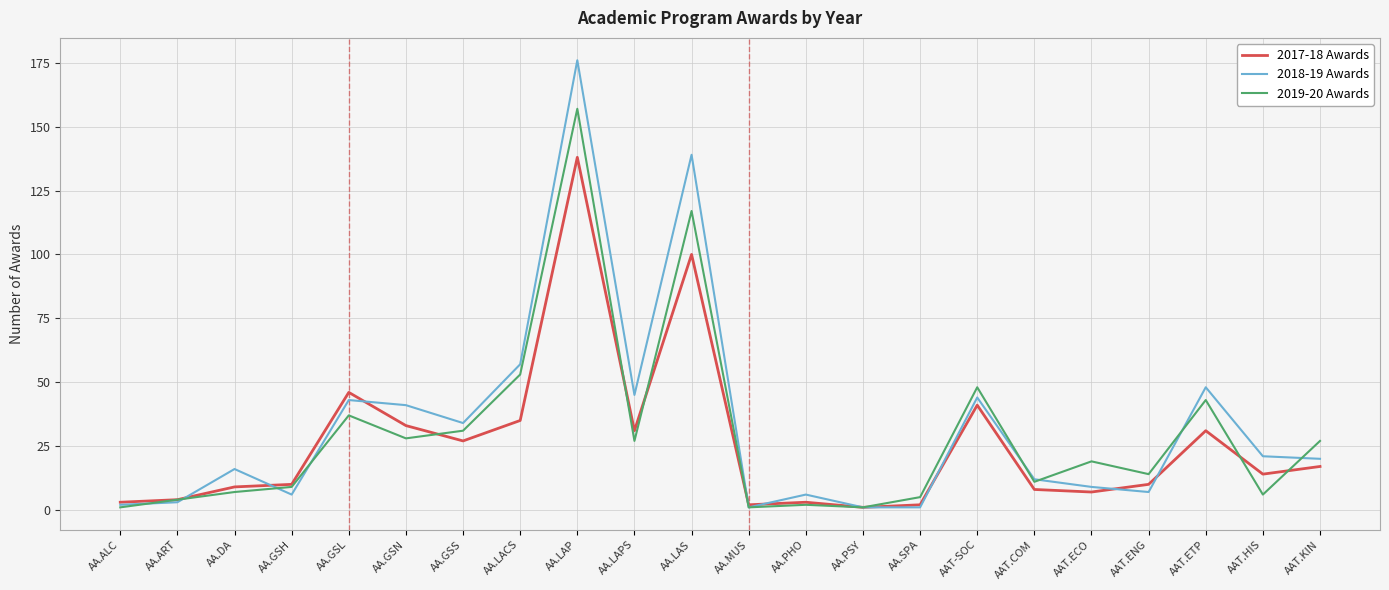

Reading left to right, what are all the values shown in this chart?

2017-18 Awards: AA.ALC=3	AA.ART=4	AA.DA=9	AA.GSH=10	AA.GSL=46	AA.GSN=33	AA.GSS=27	AA.LACS=35	AA.LAP=138	AA.LAPS=31	AA.LAS=100	AA.MUS=2	AA.PHO=3	AA.PSY=1	AA.SPA=2	AAT-SOC=41	AAT.COM=8	AAT.ECO=7	AAT.ENG=10	AAT.ETP=31	AAT.HIS=14	AAT.KIN=17
2018-19 Awards: AA.ALC=2	AA.ART=3	AA.DA=16	AA.GSH=6	AA.GSL=43	AA.GSN=41	AA.GSS=34	AA.LACS=57	AA.LAP=176	AA.LAPS=45	AA.LAS=139	AA.MUS=1	AA.PHO=6	AA.PSY=1	AA.SPA=1	AAT-SOC=44	AAT.COM=12	AAT.ECO=9	AAT.ENG=7	AAT.ETP=48	AAT.HIS=21	AAT.KIN=20
2019-20 Awards: AA.ALC=1	AA.ART=4	AA.DA=7	AA.GSH=9	AA.GSL=37	AA.GSN=28	AA.GSS=31	AA.LACS=53	AA.LAP=157	AA.LAPS=27	AA.LAS=117	AA.MUS=1	AA.PHO=2	AA.PSY=1	AA.SPA=5	AAT-SOC=48	AAT.COM=11	AAT.ECO=19	AAT.ENG=14	AAT.ETP=43	AAT.HIS=6	AAT.KIN=27